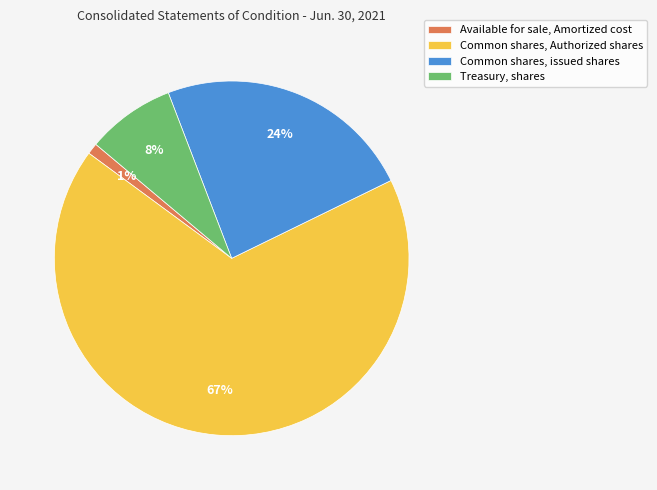

What is the majority slice?

Common shares, Authorized shares